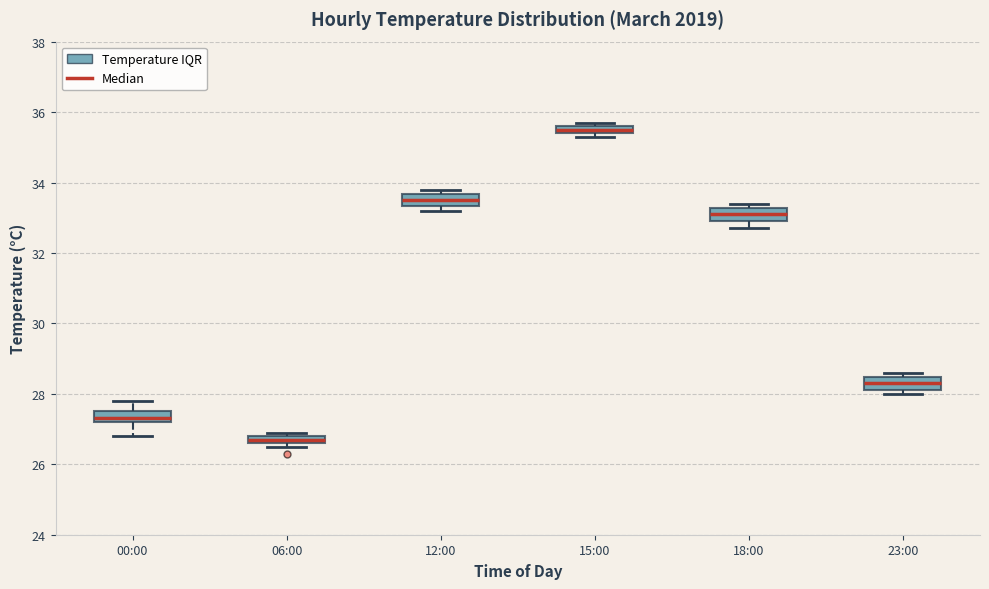

Where is the upper edge of the box for 18:00 on the y-axis? The values are not printed on the chart, so give them approximately, as read against the axis.

33.2